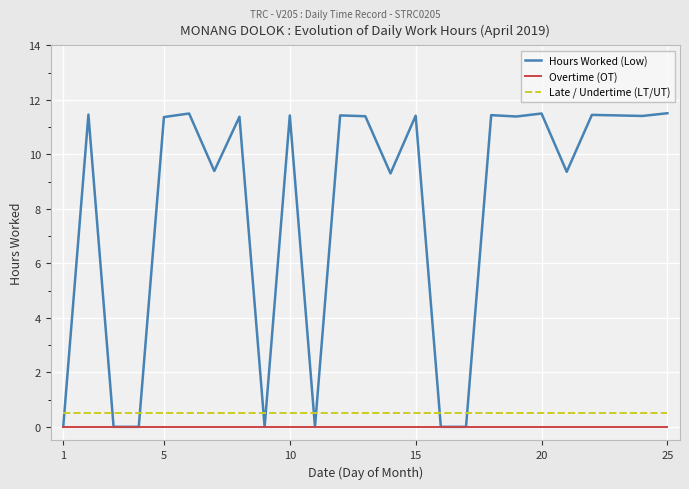

True or false: Hours Worked (Low) has more than 0 interior local peaks.

True